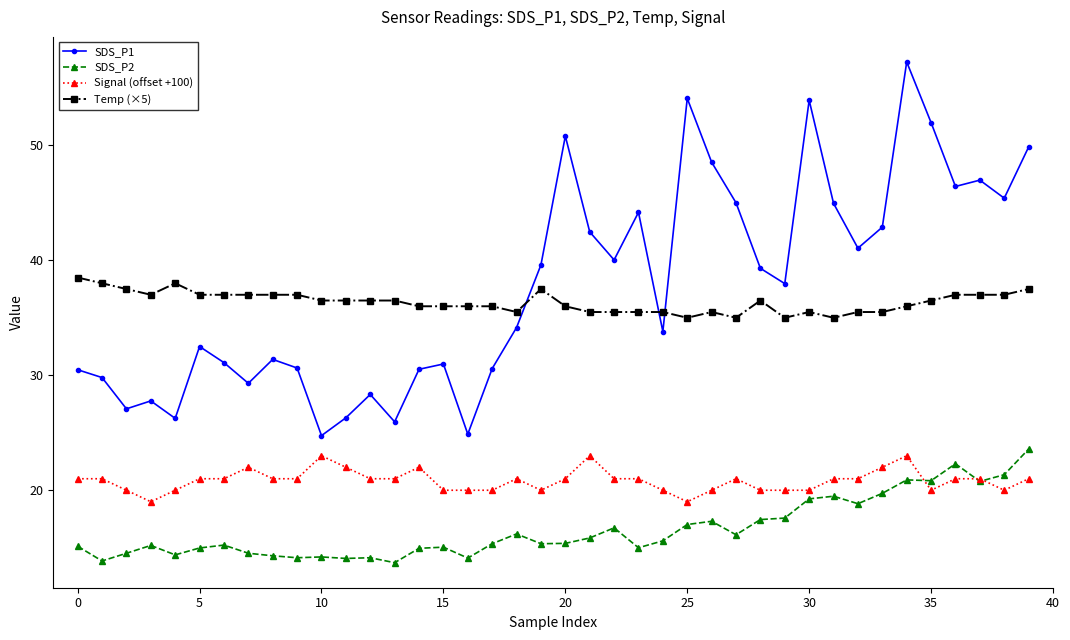

How many intersections are there between Temp (×5) and SDS_P1?

3